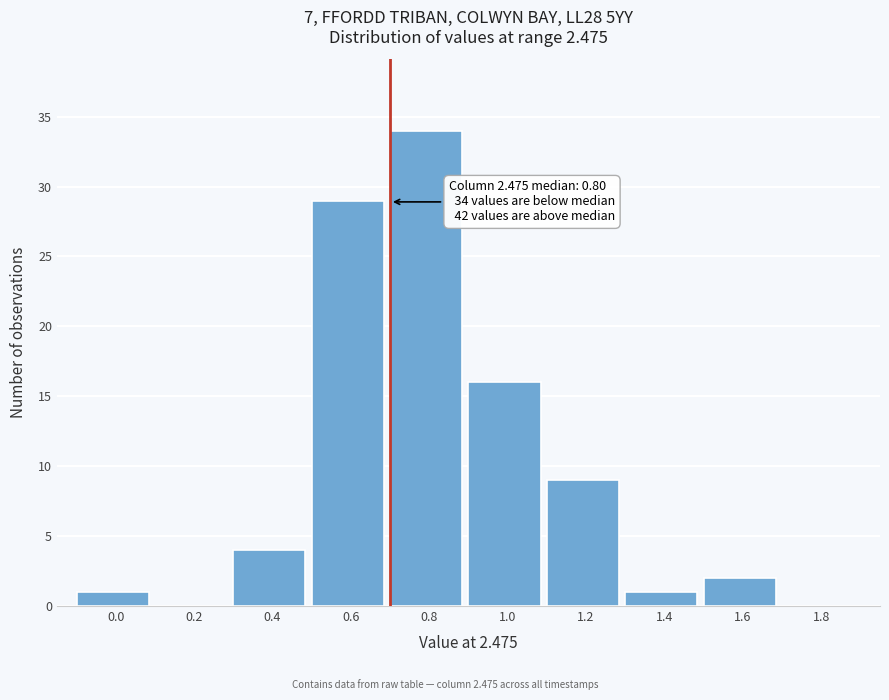

Reading left to right, transcribe all the data shown in this chart.

0.0=1	0.2=0	0.4=4	0.6=29	0.8=34	1.0=16	1.2=9	1.4=1	1.6=2	1.8=0